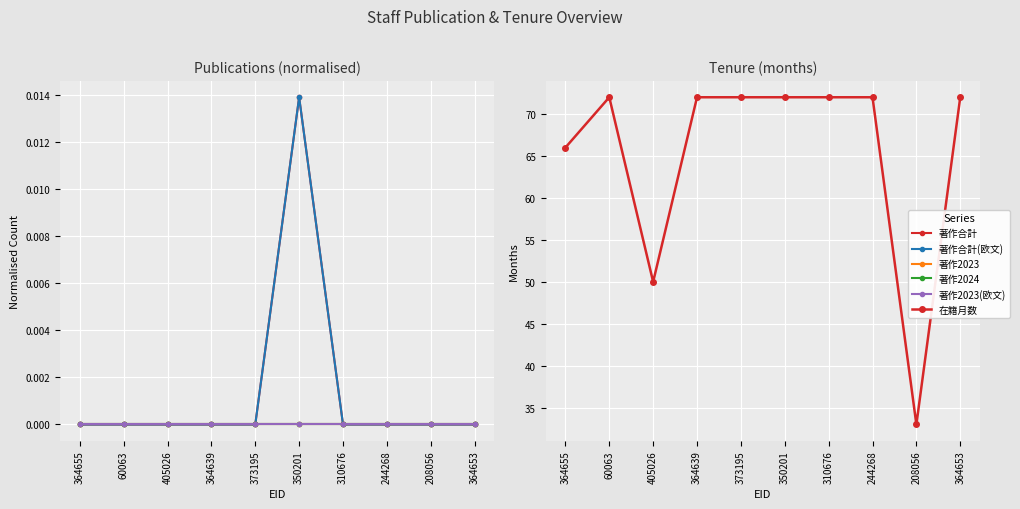

True or false: 在籍月数 has a value of 114.3 at 244268.

False